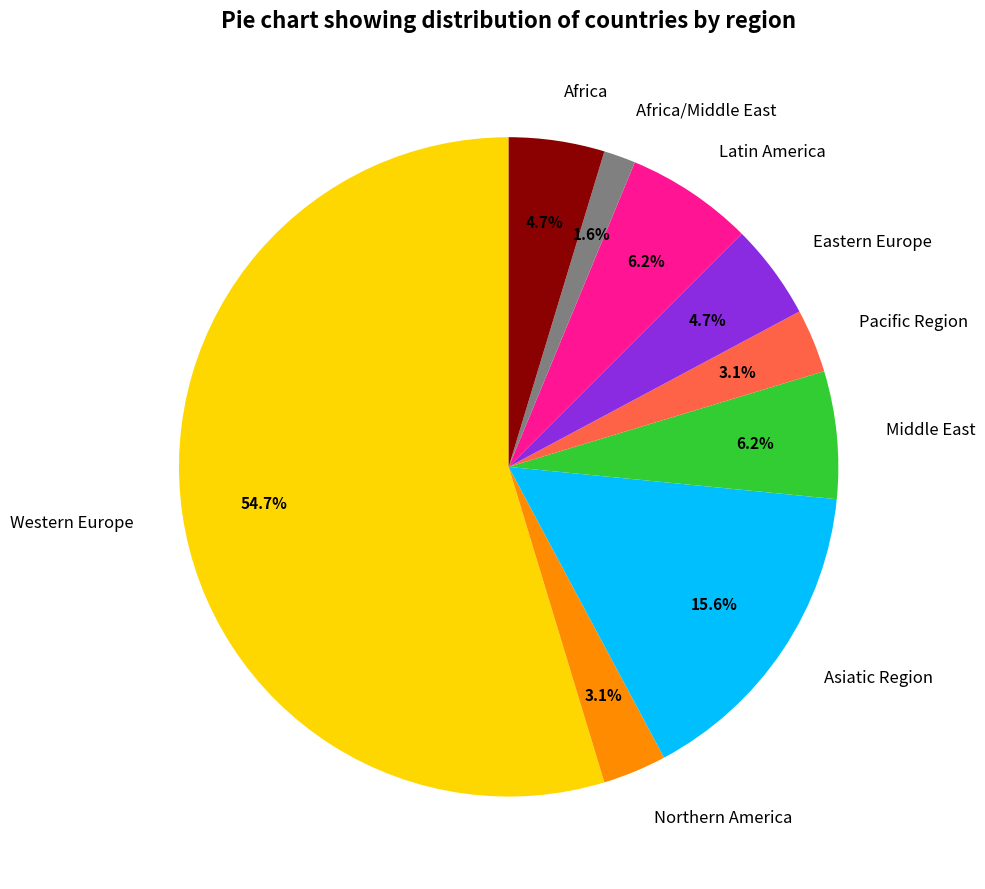

Combined, do Africa and Northern America account for over 50%?

No